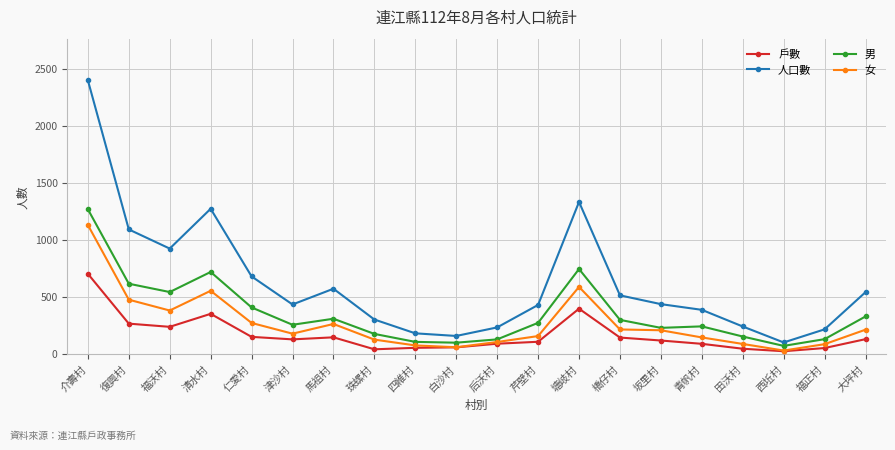

What is the spread (max minus min) of values at 津沙村?

306